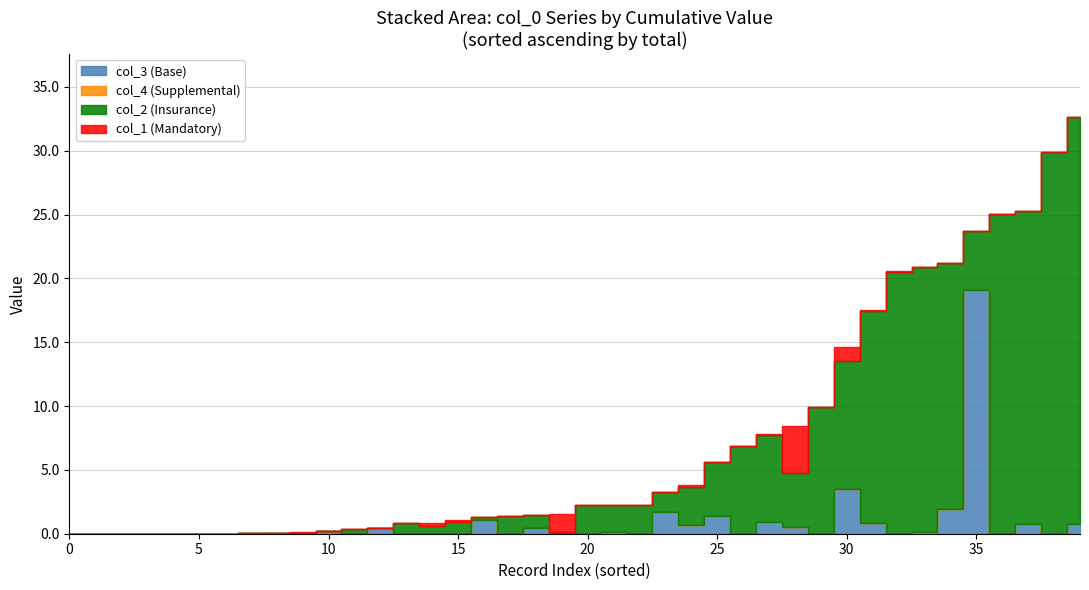

What are all the series names shown in the legend?

col_1, col_2, col_3, col_4